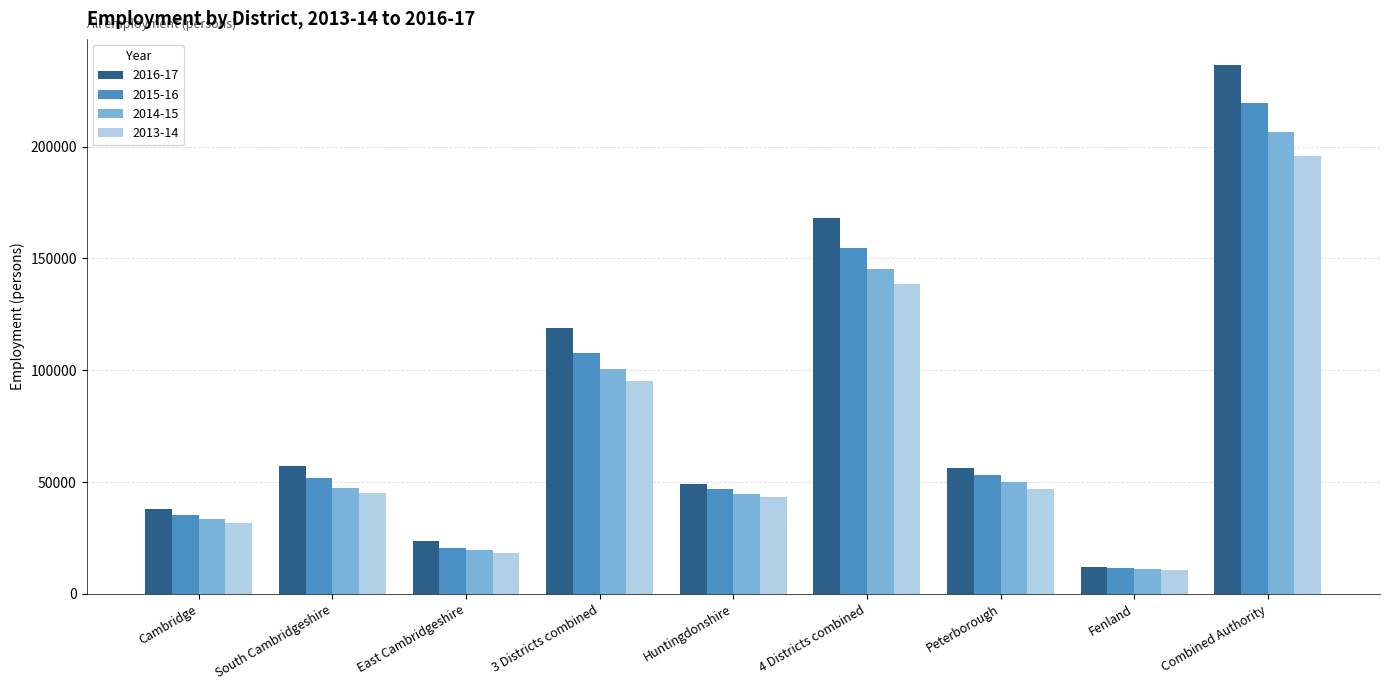

Are the bars grouped side by side (vs. stacked)?

Yes